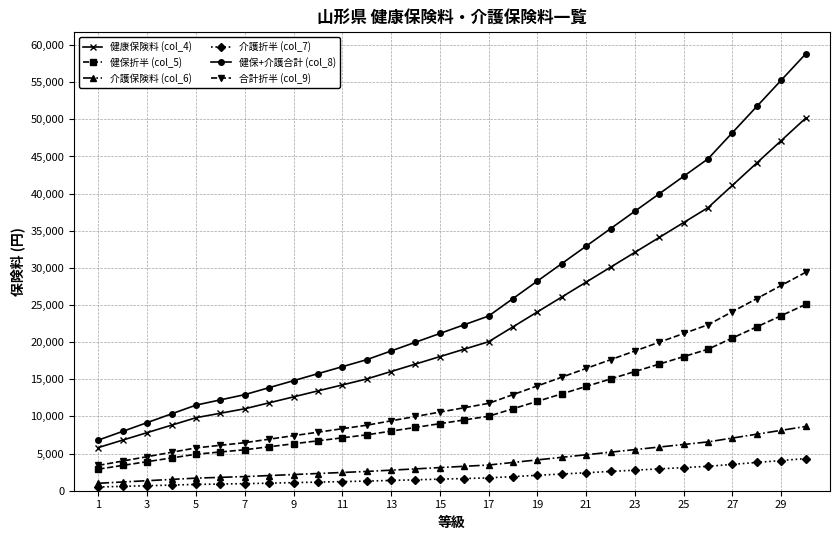

True or false: 介護保険料 (col_6) and 合計折半 (col_9) cross at least once.

False